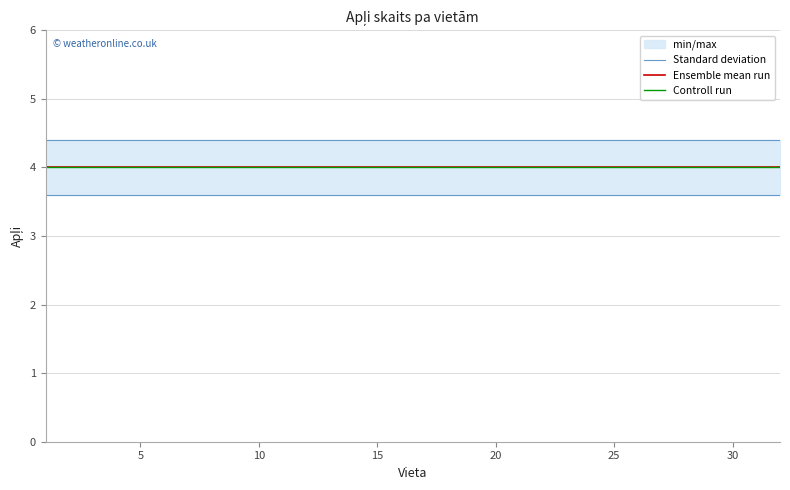

Reading right to left, transcribe all the data shown in this chart.

Standard deviation: 4.4	4.4	4.4	4.4	4.4	4.4	4.4	4.4	4.4	4.4	4.4	4.4	4.4	4.4	4.4	4.4	4.4	4.4	4.4	4.4	4.4	4.4	4.4	4.4	4.4	4.4	4.4	4.4	4.4	4.4	4.4	4.4
Ensemble mean run: 4.0	4.0	4.0	4.0	4.0	4.0	4.0	4.0	4.0	4.0	4.0	4.0	4.0	4.0	4.0	4.0	4.0	4.0	4.0	4.0	4.0	4.0	4.0	4.0	4.0	4.0	4.0	4.0	4.0	4.0	4.0	4.0
Controll run: 4.0	4.0	4.0	4.0	4.0	4.0	4.0	4.0	4.0	4.0	4.0	4.0	4.0	4.0	4.0	4.0	4.0	4.0	4.0	4.0	4.0	4.0	4.0	4.0	4.0	4.0	4.0	4.0	4.0	4.0	4.0	4.0